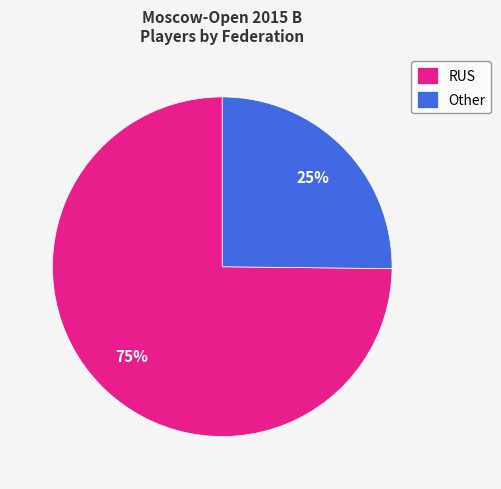

Count the number of slices in the pie.

2